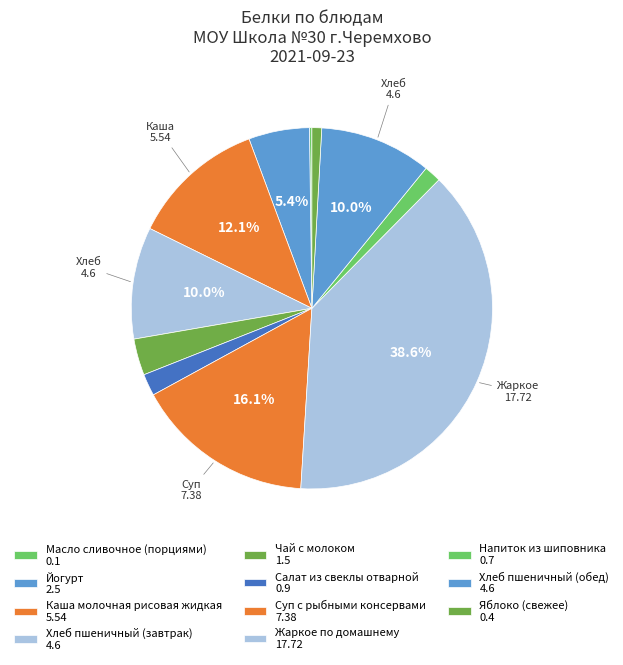

Between Йогурт and Суп с рыбными консервами, which is larger?

Суп с рыбными консервами